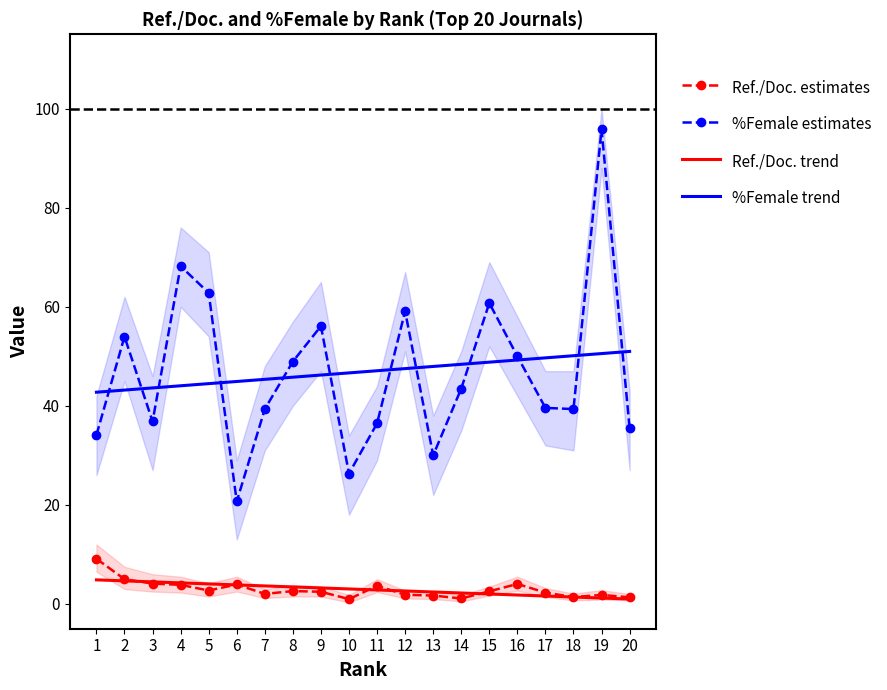

Which series has the largest total across all categories?

%Female estimates